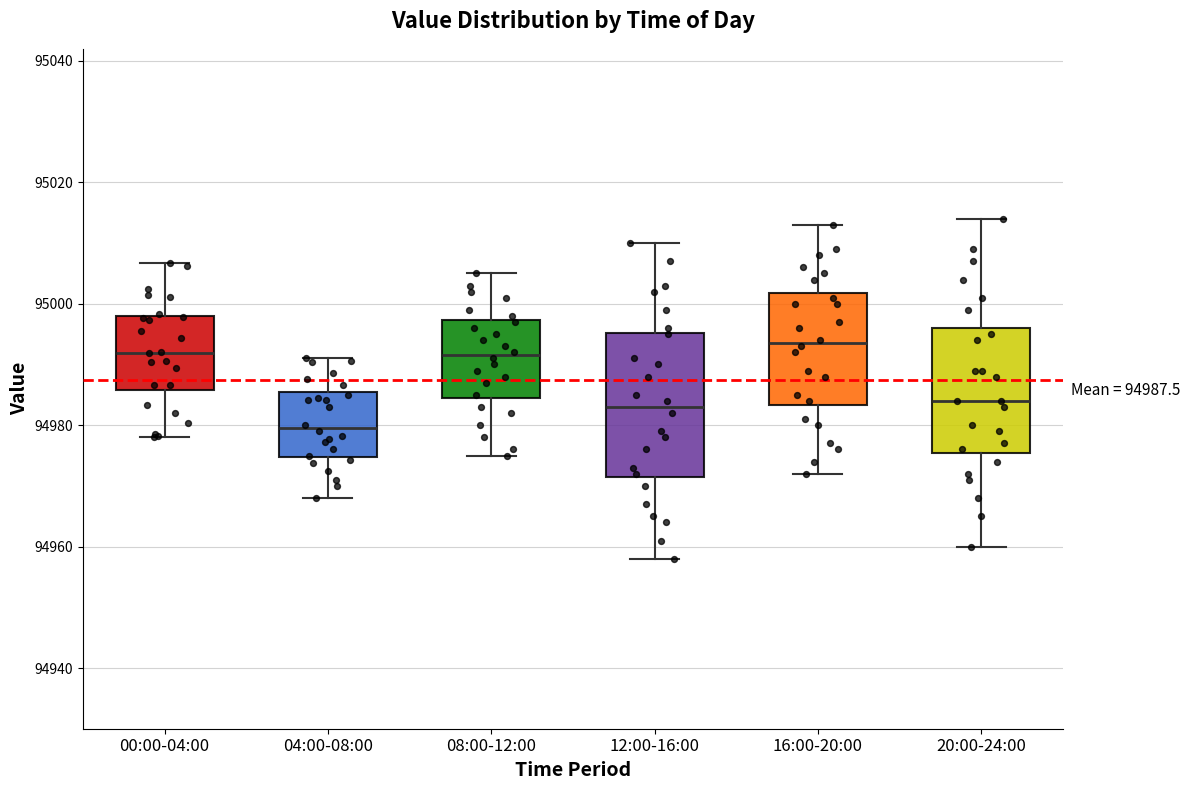

Which box is the tallest, from its lower edge to its upper edge?

12:00-16:00